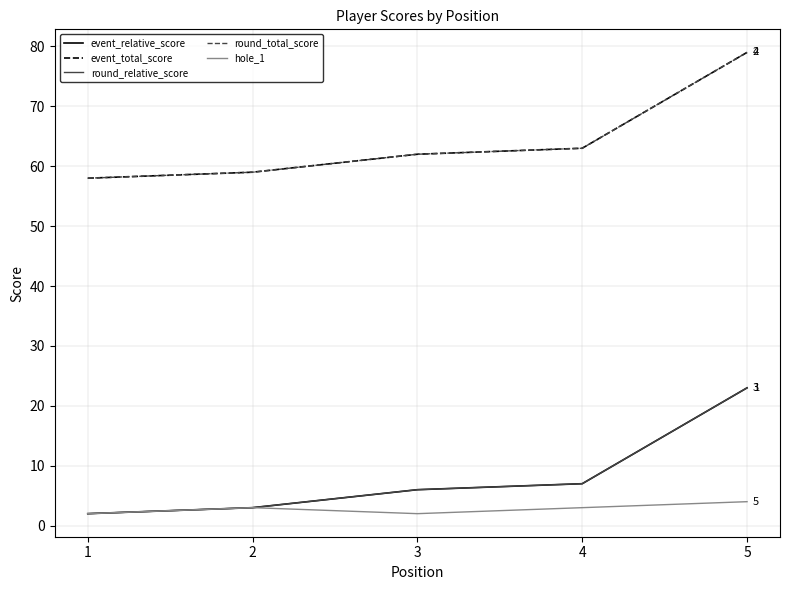

Reading left to right, transcribe all the data shown in this chart.

event_relative_score: 2	3	6	7	23
event_total_score: 58	59	62	63	79
round_relative_score: 2	3	6	7	23
round_total_score: 58	59	62	63	79
hole_1: 2	3	2	3	4